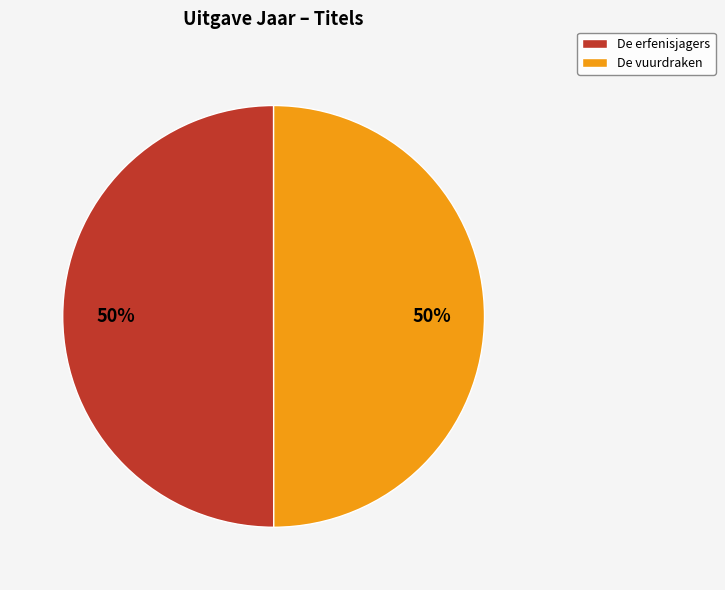

How many slices are in this pie chart?

2